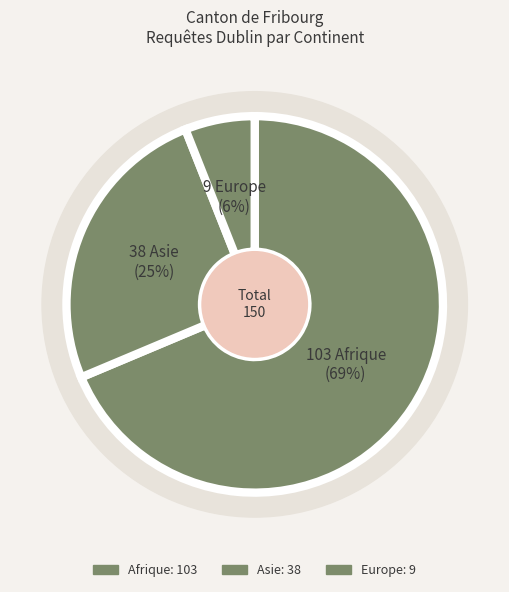

Is it true that Afrique is 69% of the pie?

True